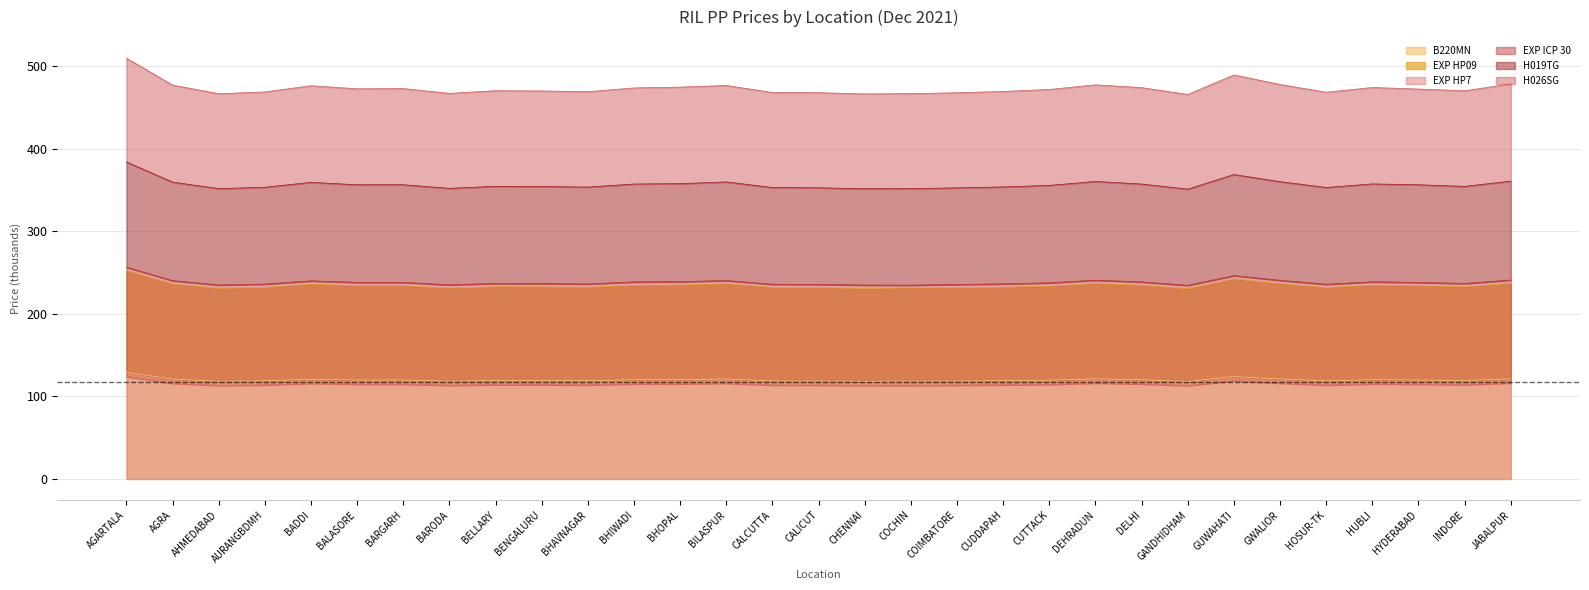

What is the value of the B220MN point at the 22nd from the left?

121.3